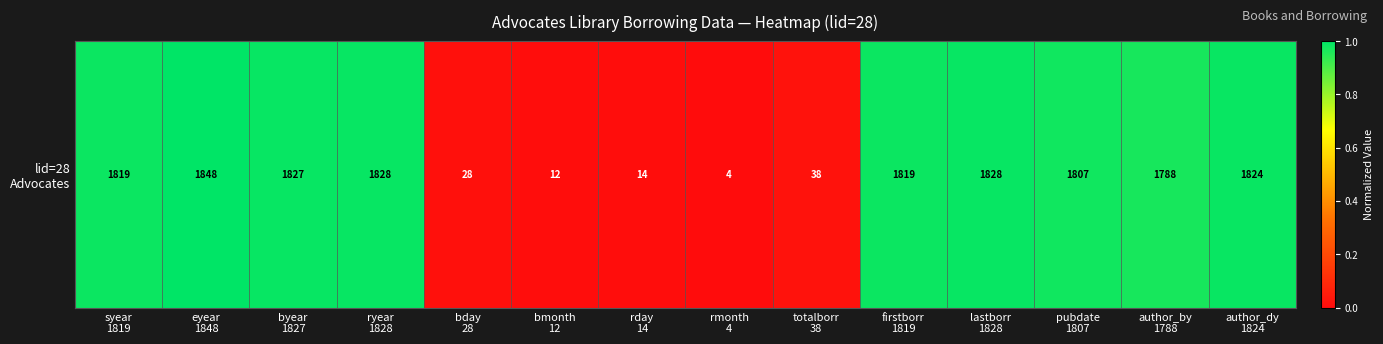

Is it true that the value at eyear
1848 is 0.5?

False